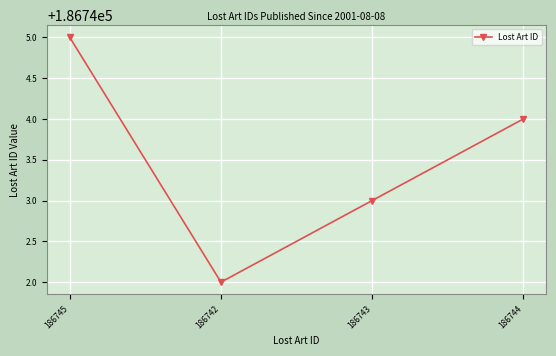

What is the label of the 1st point from the left?

186745